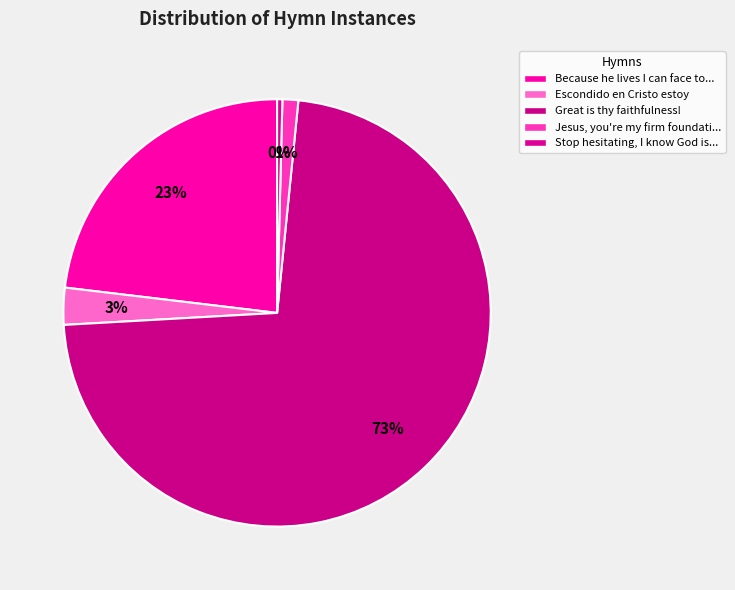

Combined, do Escondido en Cristo estoy and Great is thy faithfulness! account for over 50%?

Yes